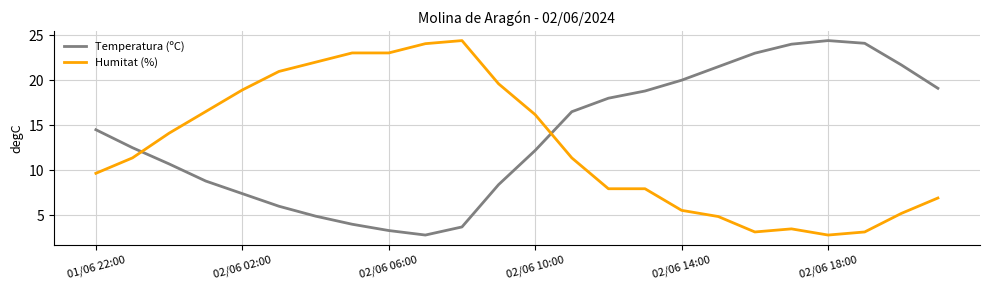

What is the difference between the maximum and minimum values in the Temperatura (ºC) series?

21.6